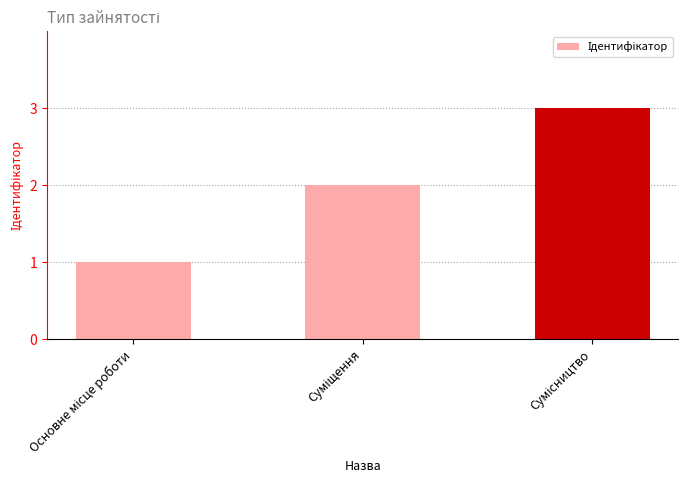

What is the difference between the second highest and minimum values?

1